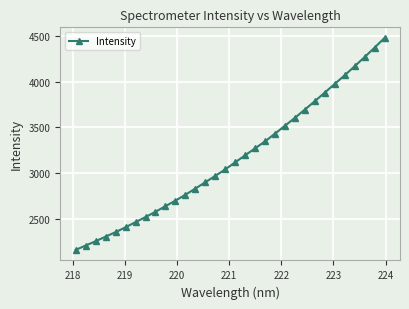

What is the greatest value displayed?

4479.4